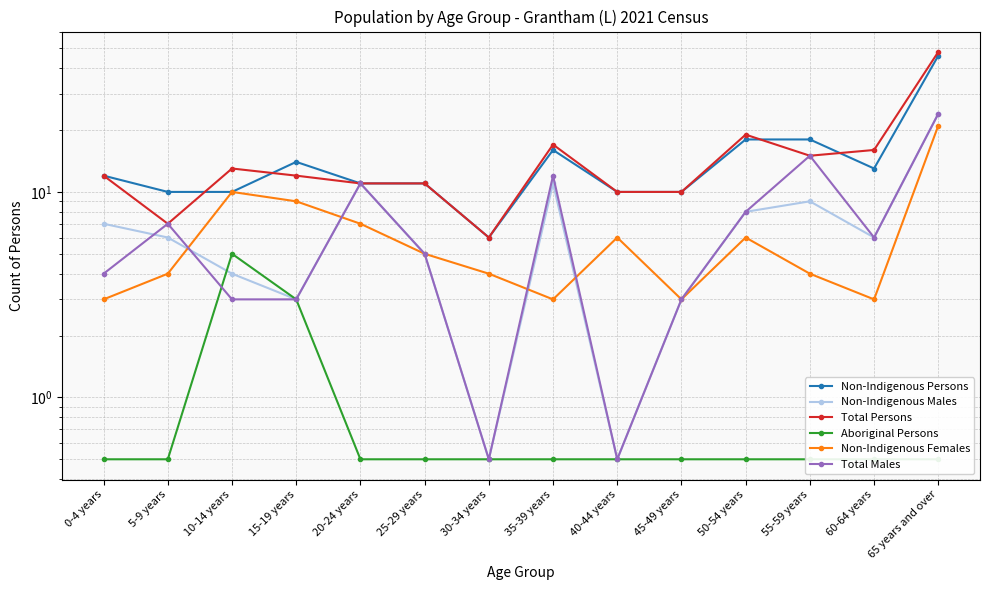

Reading right to left, extract all data points from this chart.

Non-Indigenous Persons: 46.0	13.0	18.0	18.0	10.0	10.0	16.0	6.0	11.0	11.0	14.0	10.0	10.0	12.0
Non-Indigenous Males: 24.0	6.0	9.0	8.0	3.0	0.5	11.0	0.5	5.0	11.0	3.0	4.0	6.0	7.0
Total Persons: 48.0	16.0	15.0	19.0	10.0	10.0	17.0	6.0	11.0	11.0	12.0	13.0	7.0	12.0
Aboriginal Persons: 0.5	0.5	0.5	0.5	0.5	0.5	0.5	0.5	0.5	0.5	3.0	5.0	0.5	0.5
Non-Indigenous Females: 21.0	3.0	4.0	6.0	3.0	6.0	3.0	4.0	5.0	7.0	9.0	10.0	4.0	3.0
Total Males: 24.0	6.0	15.0	8.0	3.0	0.5	12.0	0.5	5.0	11.0	3.0	3.0	7.0	4.0